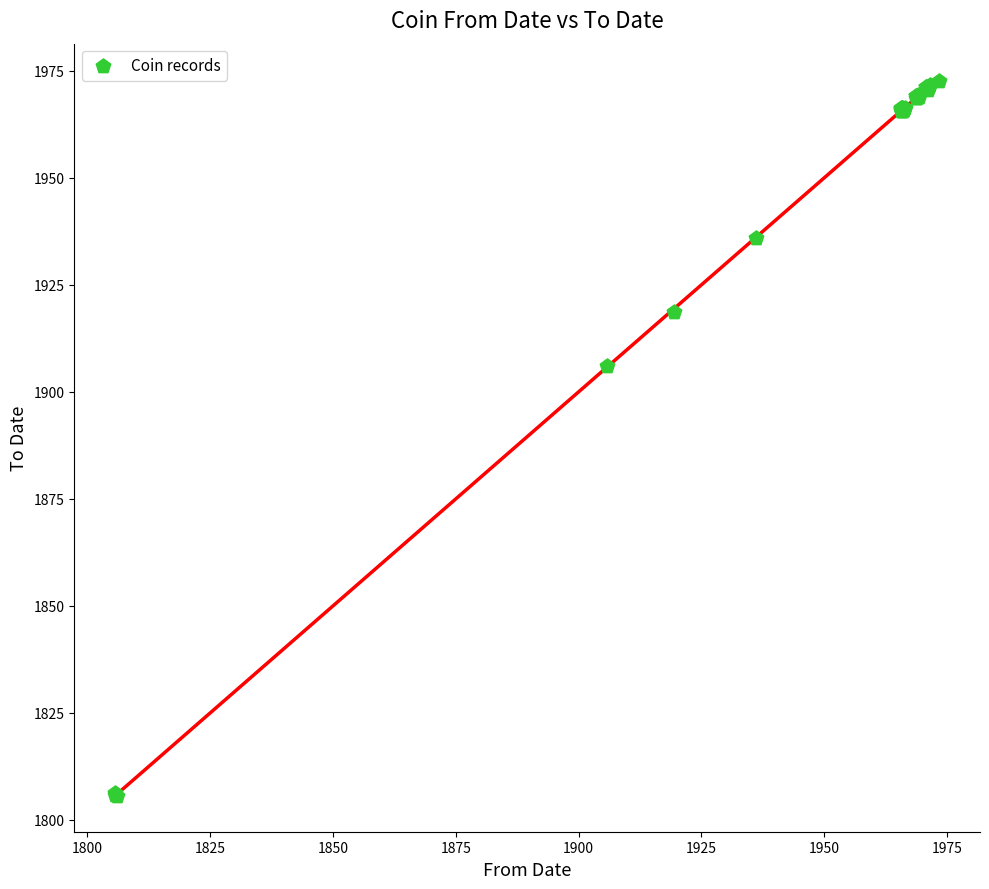

What Y value in the scatter plot is closest to 1889?

1906.0